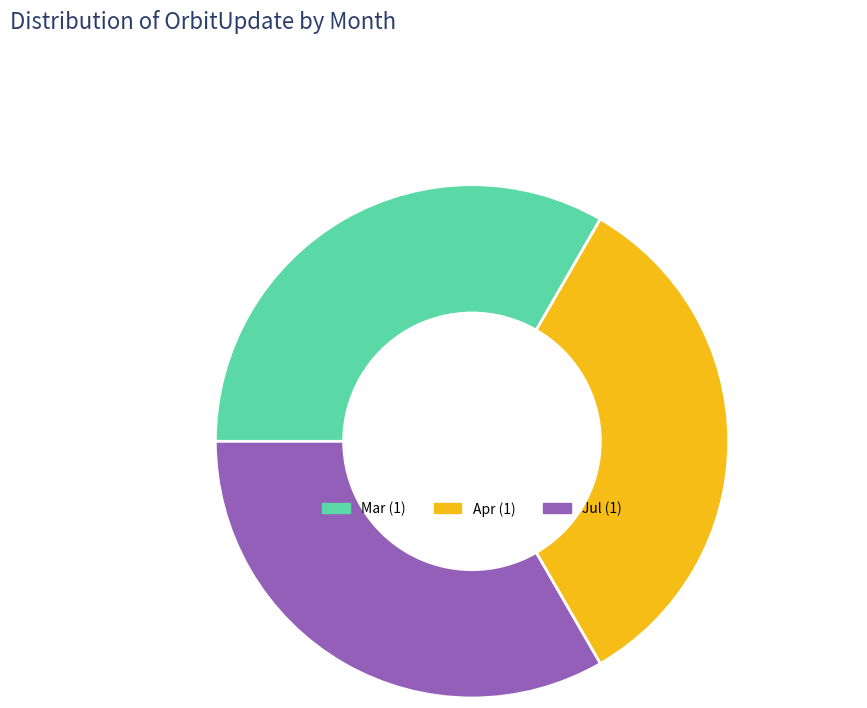

Is there any slice that represents more than half of the pie?

No